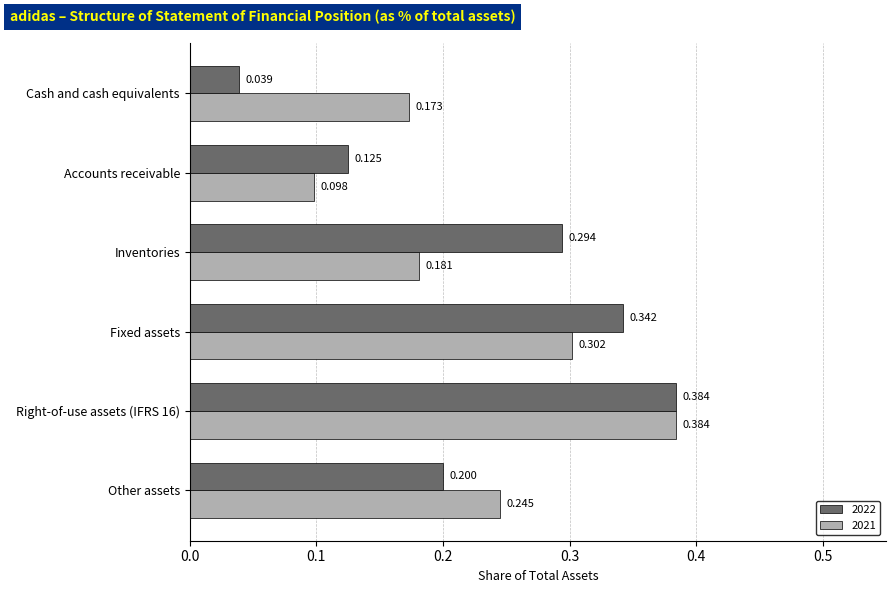

Rank the series at Fixed assets from highest to lowest value.

2022, 2021